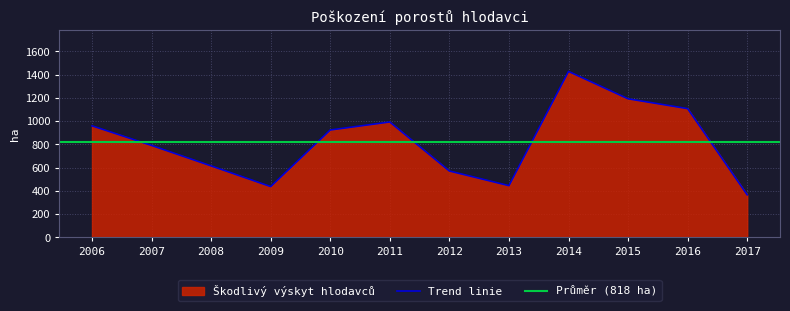

At which category does the chart reach its peak across all series?

2014